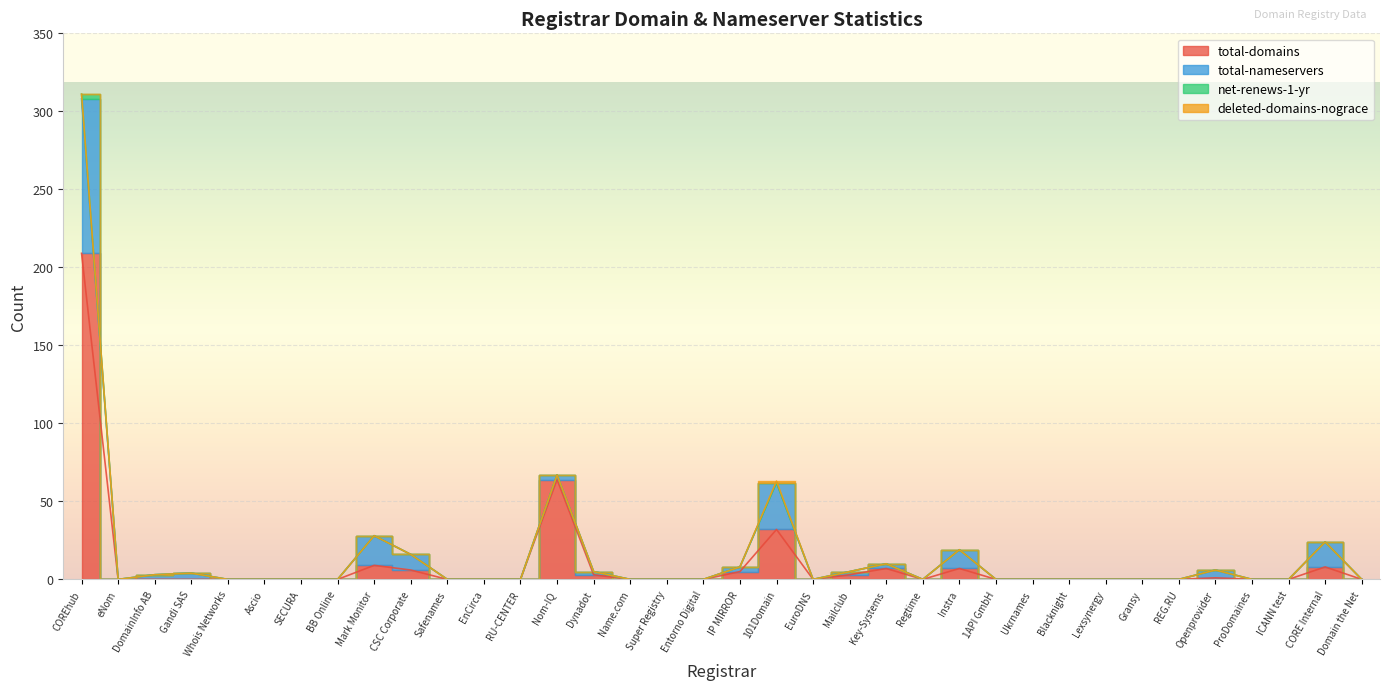

The total-domains series shows 1 at Openprovider. True or false?

True